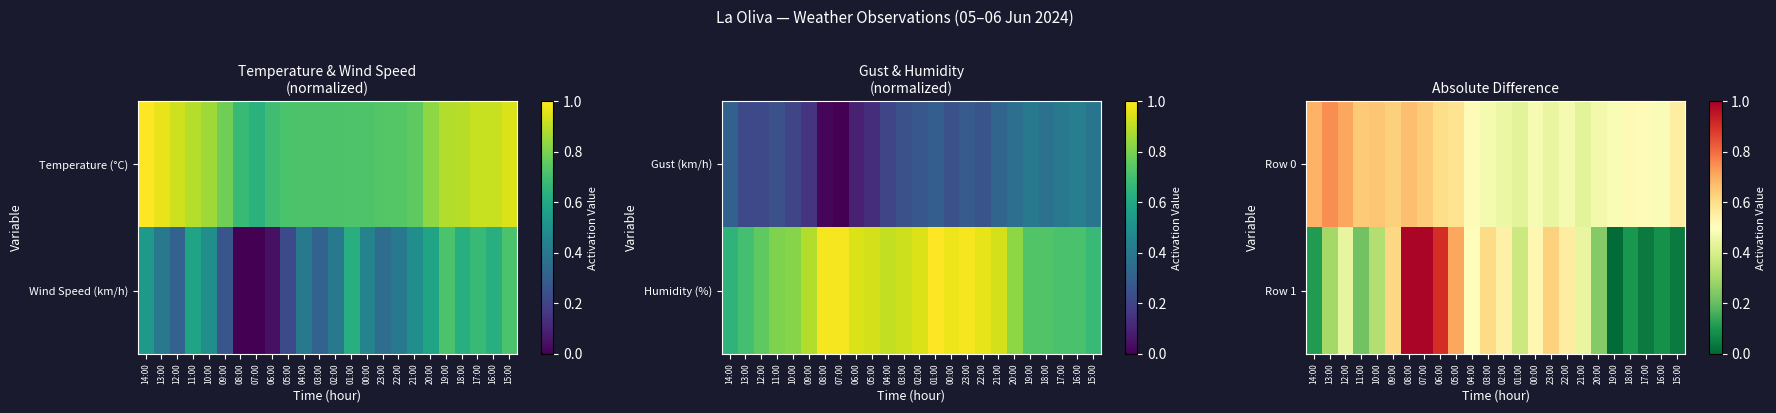

List the labels in order of Row 1 value, largest first.

08:00, 07:00, 06:00, 05:00, 23:00, 09:00, 03:00, 22:00, 02:00, 00:00, 04:00, 21:00, 12:00, 01:00, 10:00, 13:00, 20:00, 11:00, 14:00, 18:00, 16:00, 15:00, 17:00, 19:00